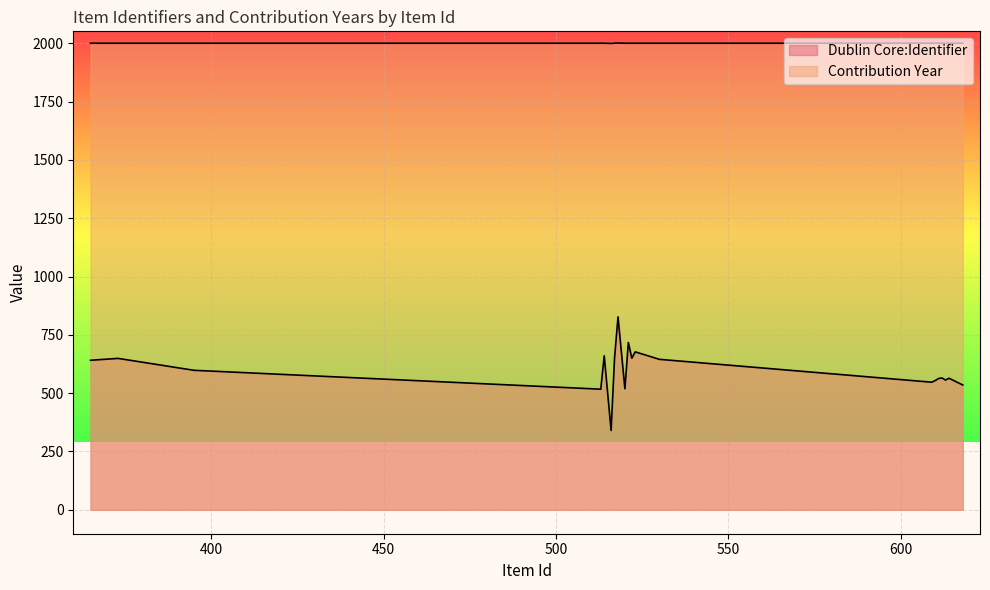

Reading left to right, what are all the values shown in this chart?

Dublin Core:Identifier: 641	649	598	517	660	340	651	827	519	717	650	677	645	547	554	563	565	556	564	535
Contribution Year: 2000	2000	2000	2000	2000	1999	2000	2001	2000	2000	2000	2000	2000	2000	2000	2000	2000	2000	2000	2000